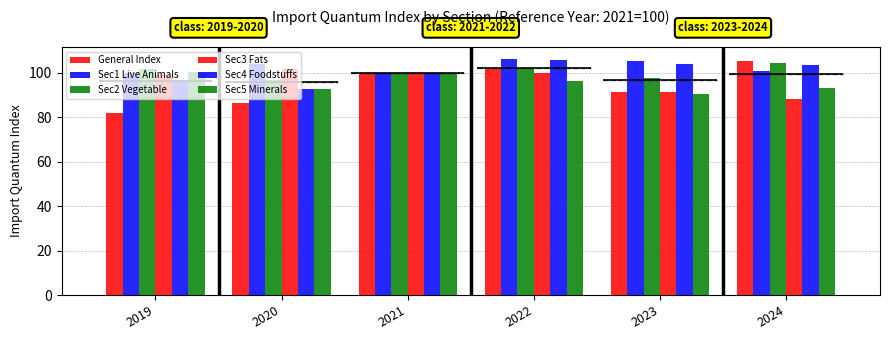

The Sec4 Foodstuffs series shows 100.0 at 2021. True or false?

True